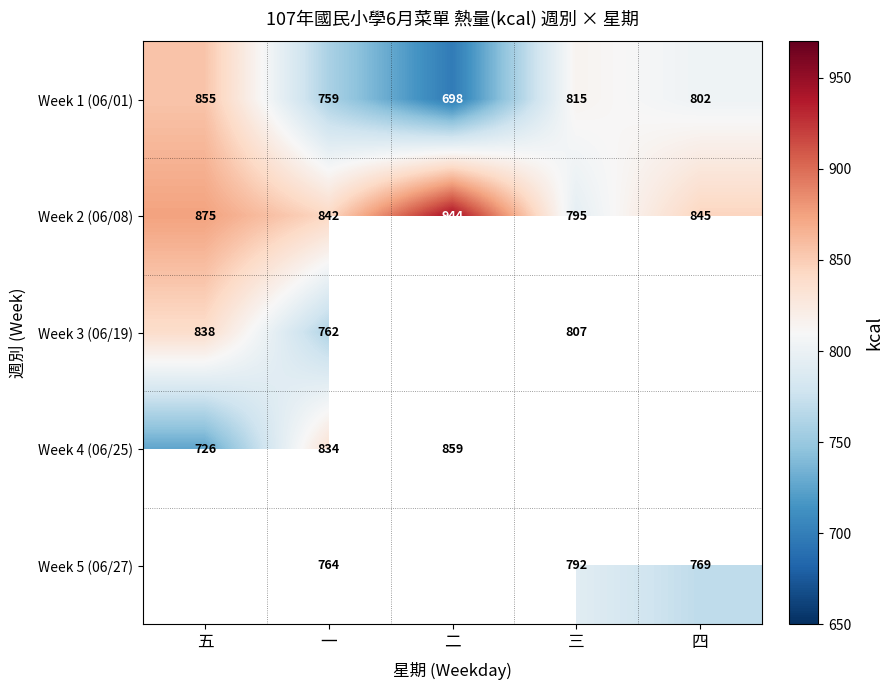

True or false: Week 4 (06/25) has a value of 1297.4 at 一.

False